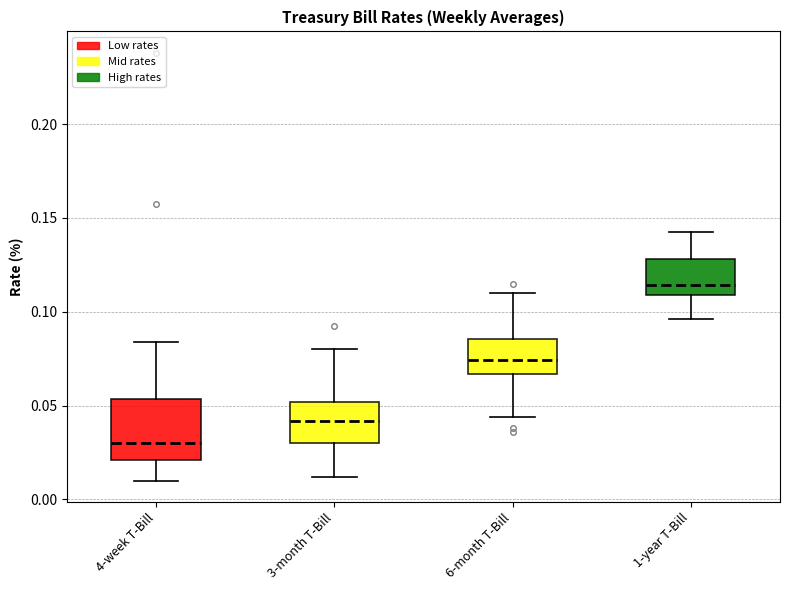

Which box has the lowest median line?

4-week T-Bill